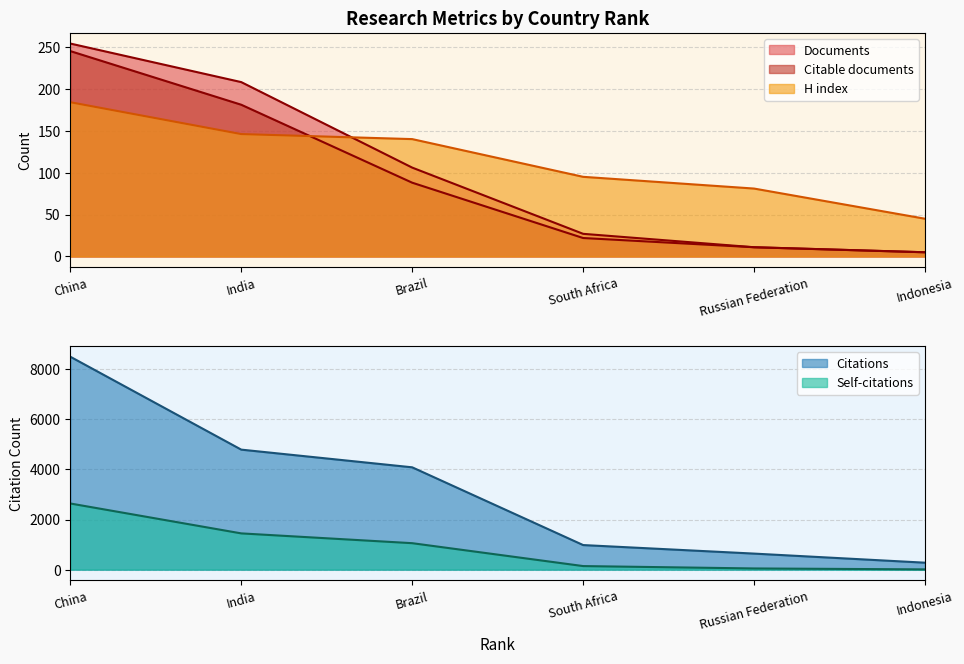

What is the value of the Citations point at the 1st from the left?

8501